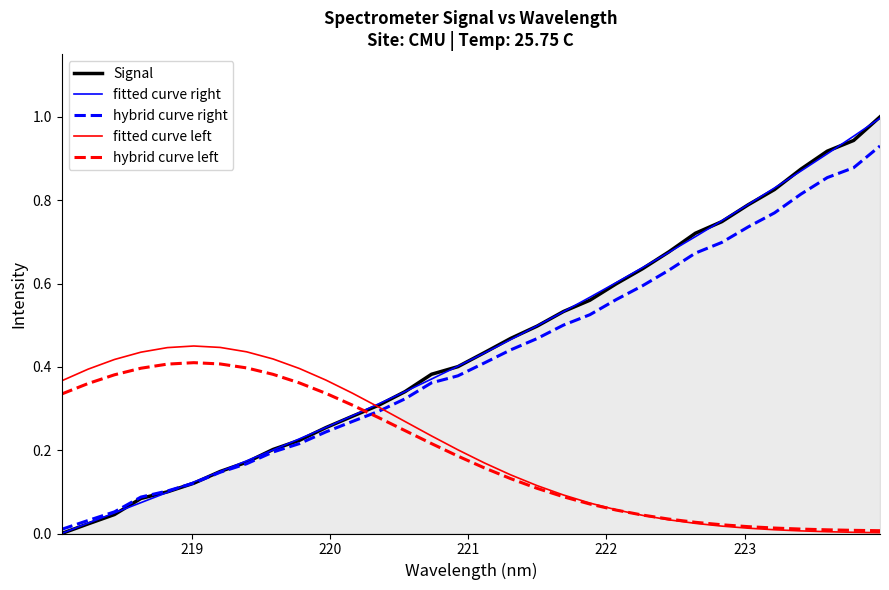

True or false: hybrid curve left and hybrid curve right cross at least once.

True